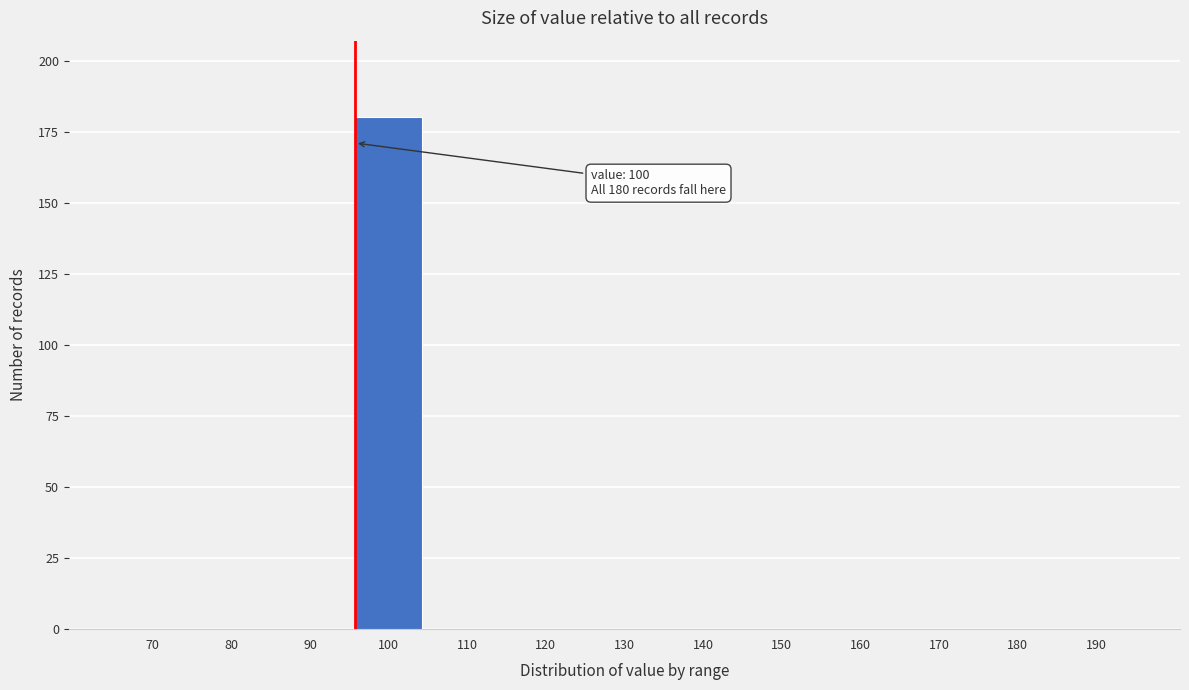

Reading left to right, list all the values displayed in this chart.

70=0	80=0	90=0	100=180	110=0	120=0	130=0	140=0	150=0	160=0	170=0	180=0	190=0